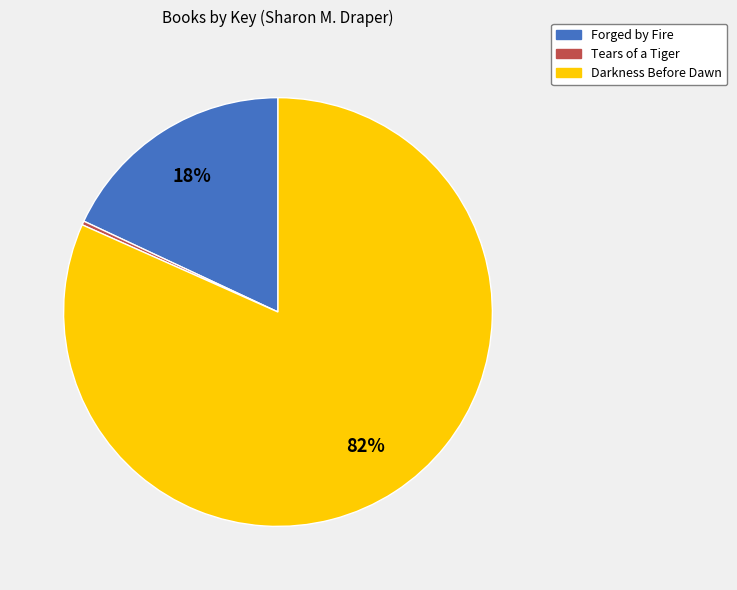

Rank the categories by value from highest to lowest.

Darkness Before Dawn, Forged by Fire, Tears of a Tiger